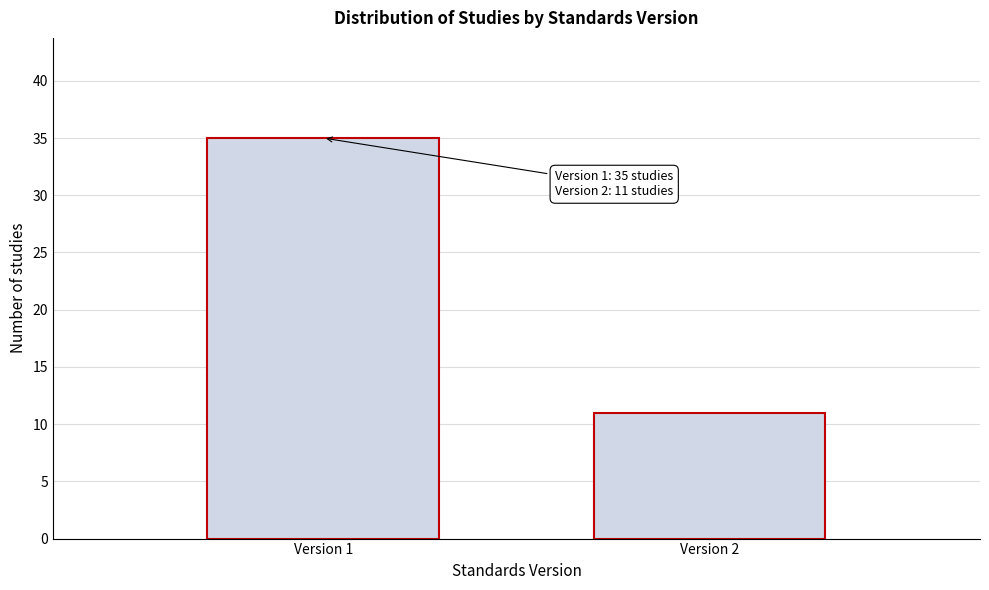

Reading left to right, list all the values displayed in this chart.

Version 1=35	Version 2=11